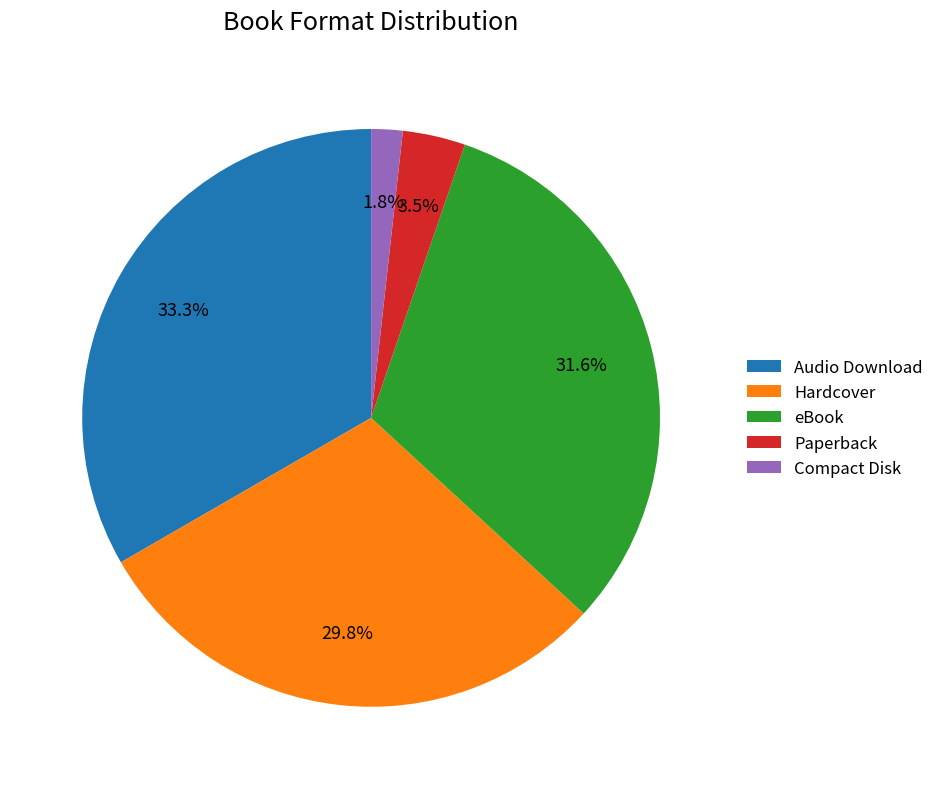

Is it true that Audio Download is 47% of the pie?

False